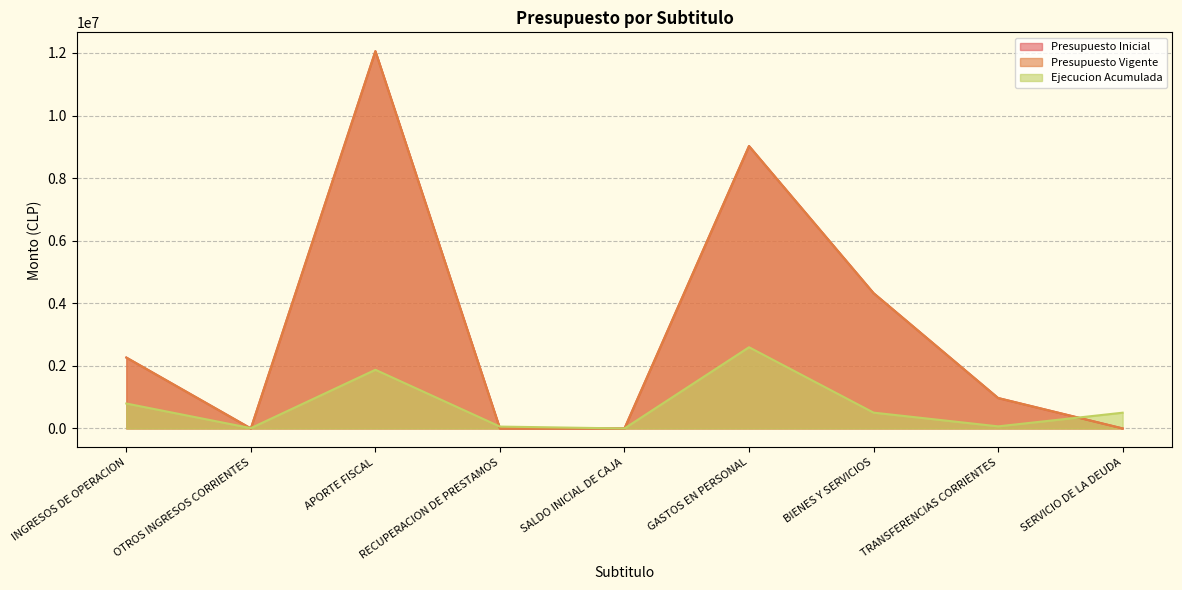

What is the value of the Presupuesto Vigente point at the 4th from the left?

10